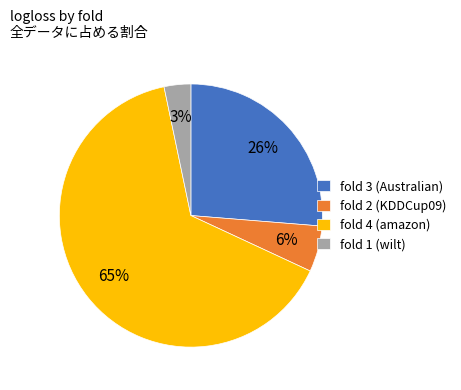

Is it true that fold 2 (KDDCup09) is 17% of the pie?

False